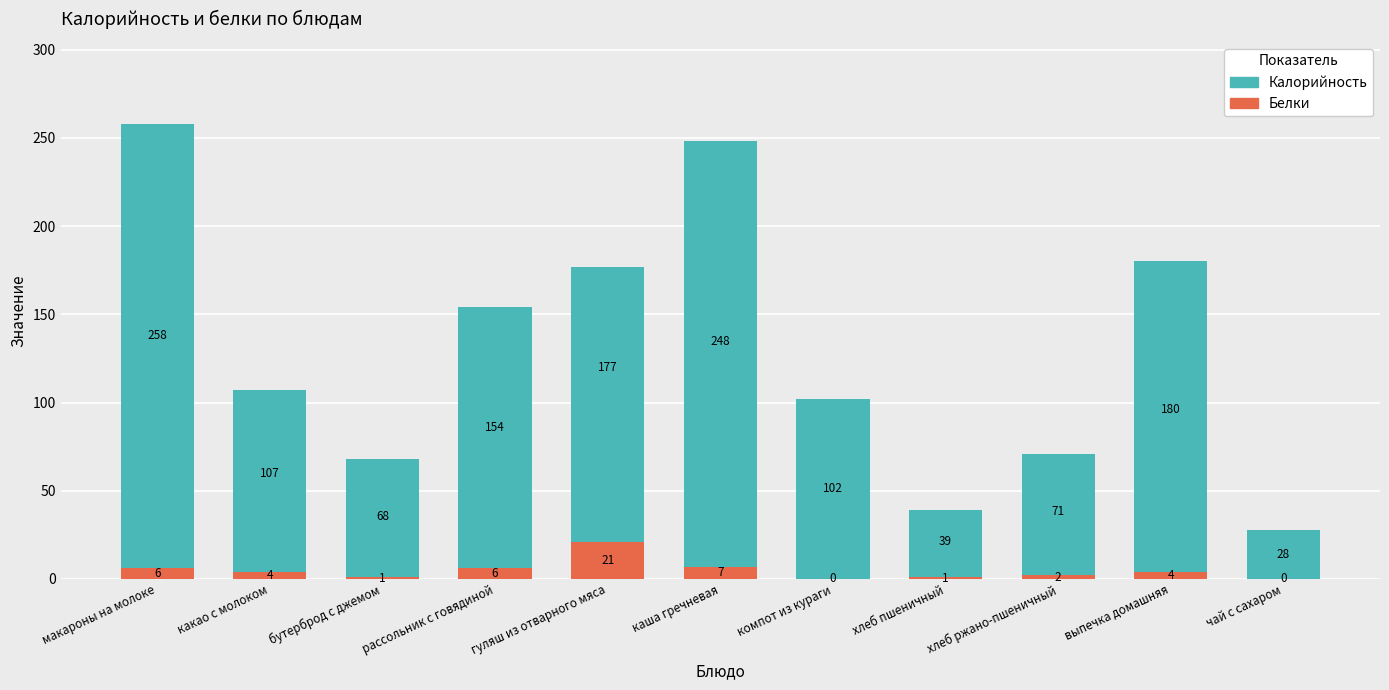

At выпечка домашняя, list the series in order from smallest to largest.

Белки, Калорийность